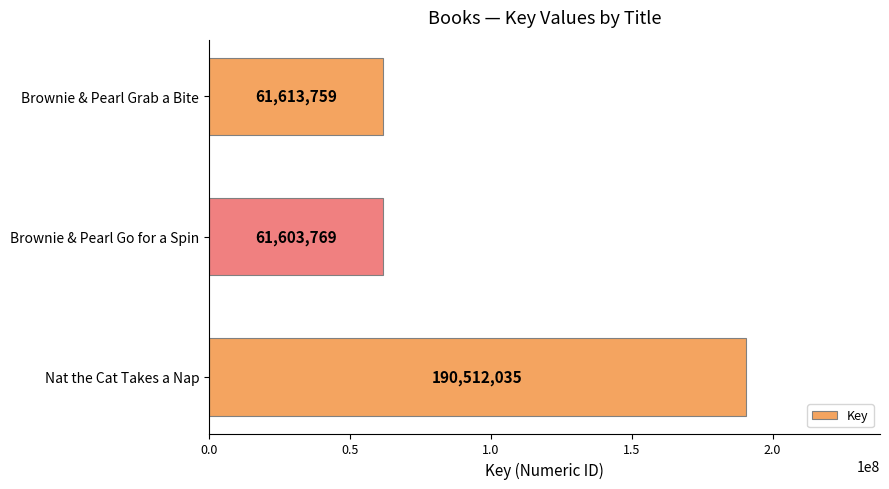

What is the average value?

104576521